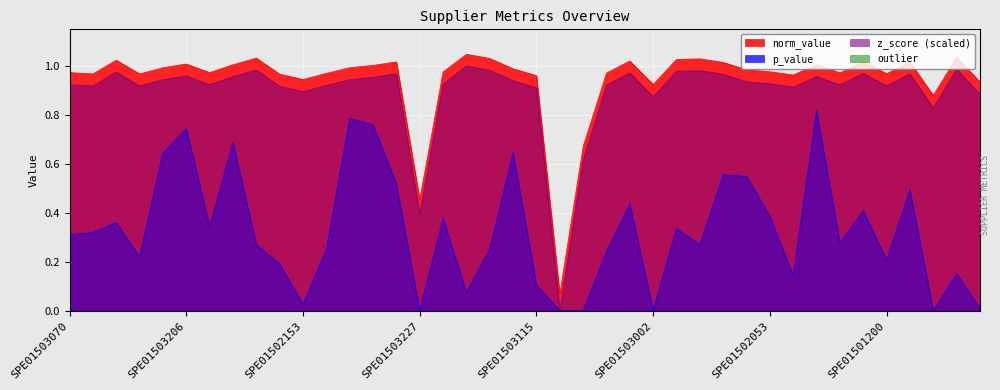

True or false: z_score_norm and norm_value cross at least once.

False